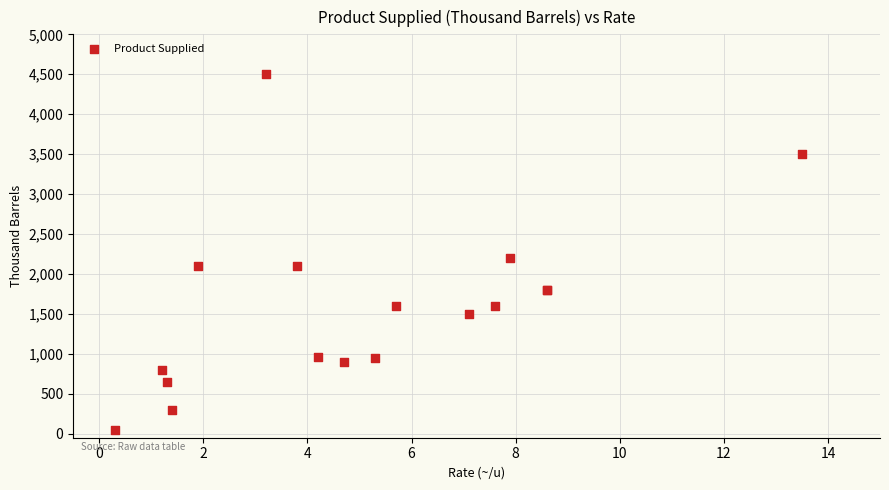

What Y value in the scatter plot is closest to 2275?

2200